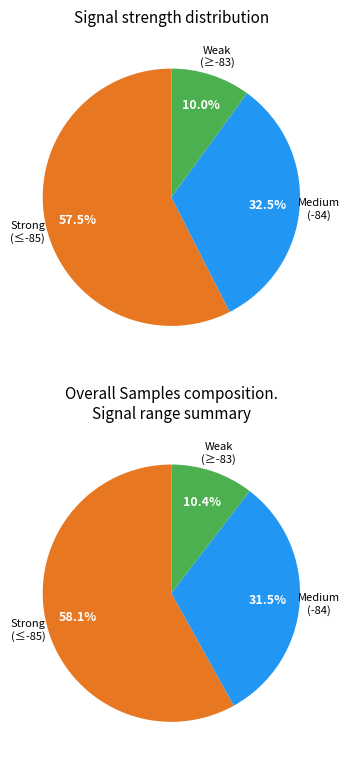

Combined, do 13 and 19 account for over 50%?

No